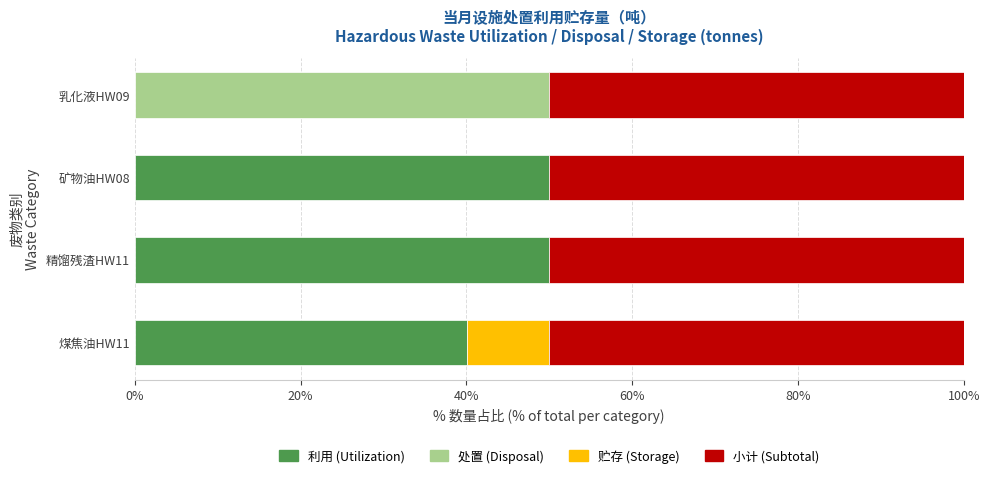

The 利用 (Utilization) series shows 0.0 at 乳化液HW09. True or false?

True